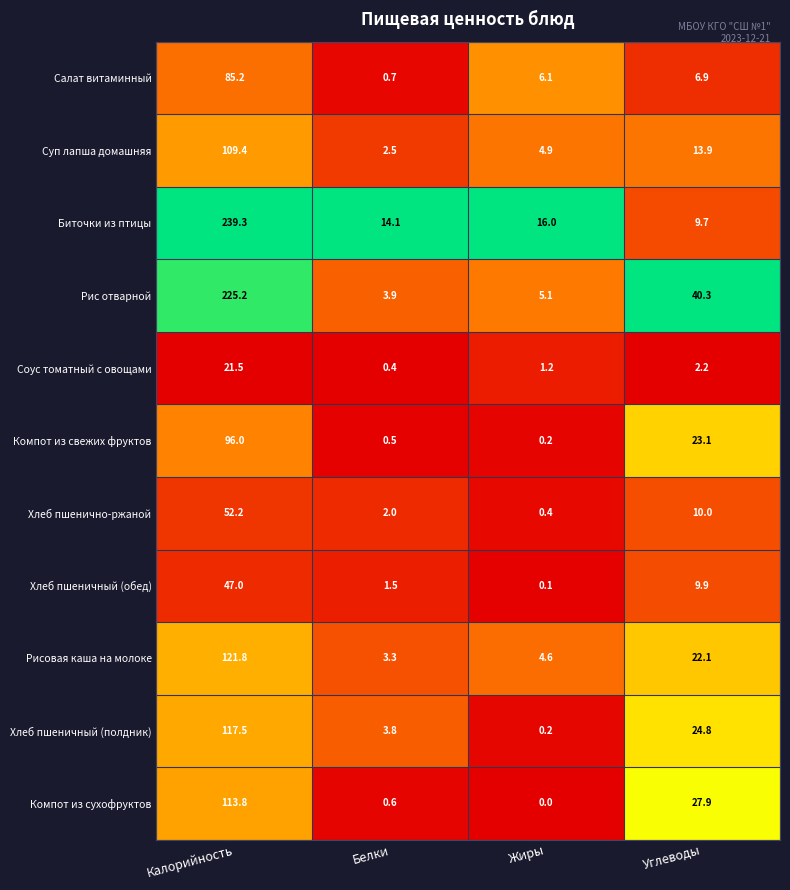

What is the difference between the maximum and minimum values in the Рис отварной series?

221.3